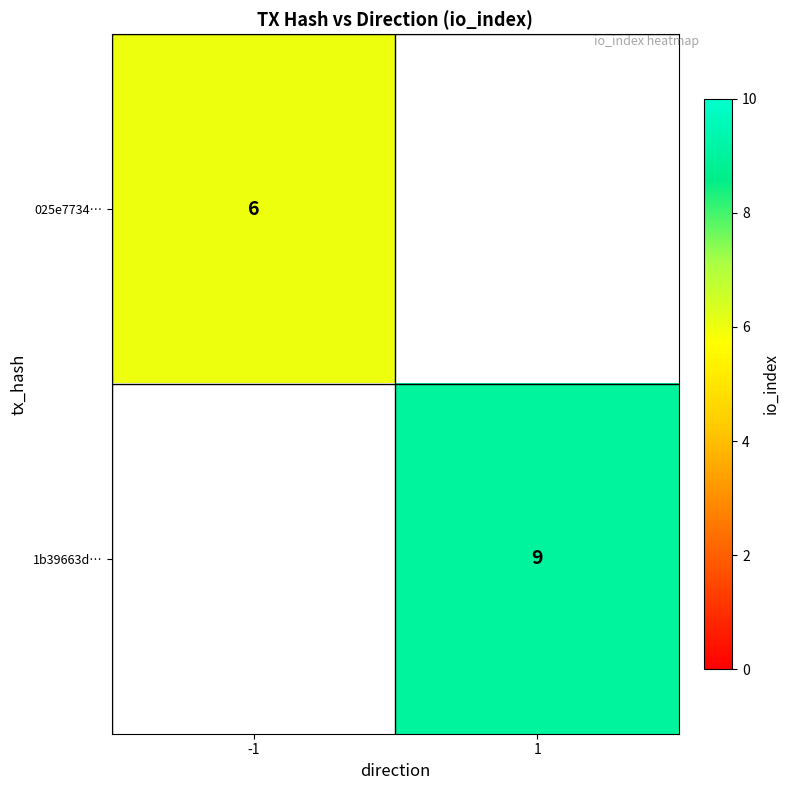

Which label corresponds to the smallest value in the chart?

-1